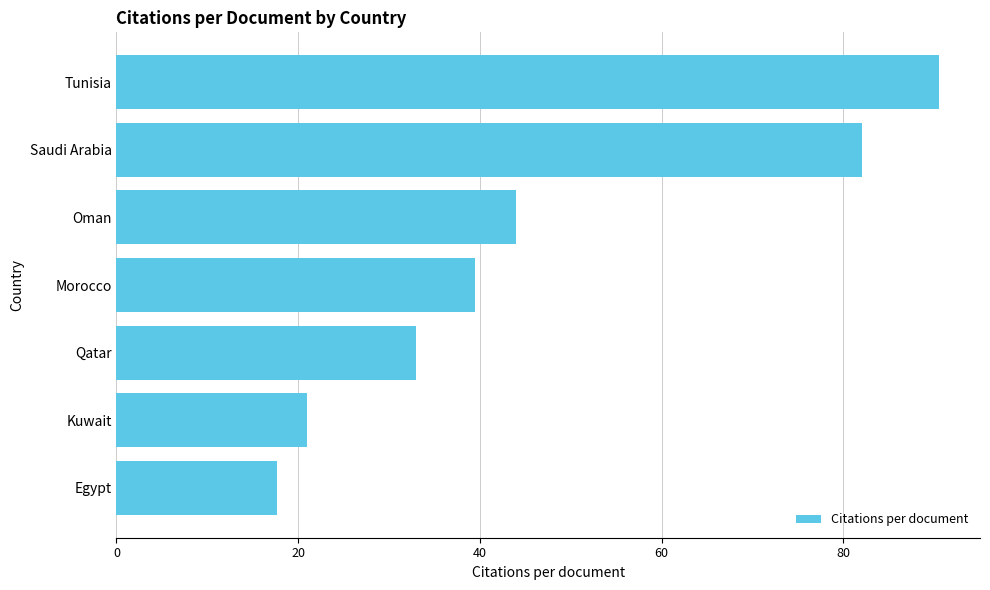

How many data points are above 39?

4